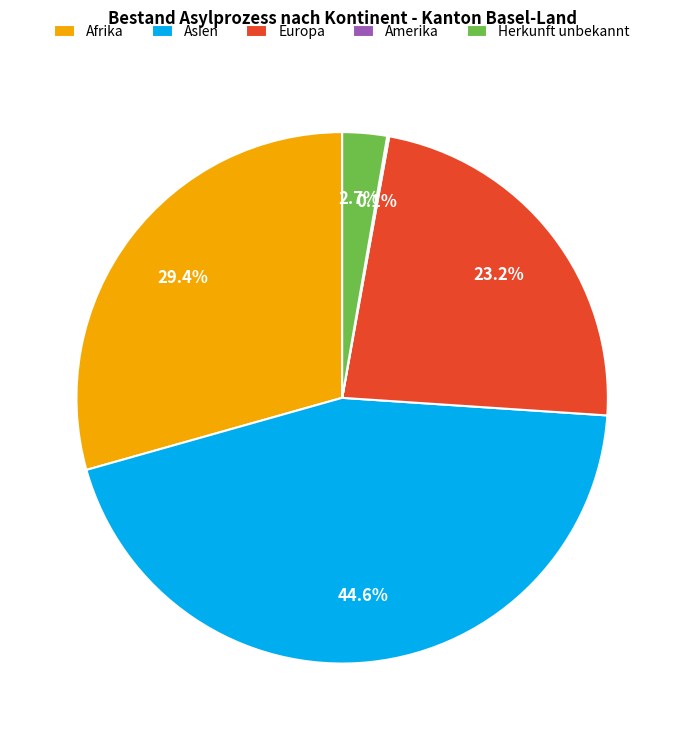

Do Asien and Europa together represent more than half of the pie?

Yes